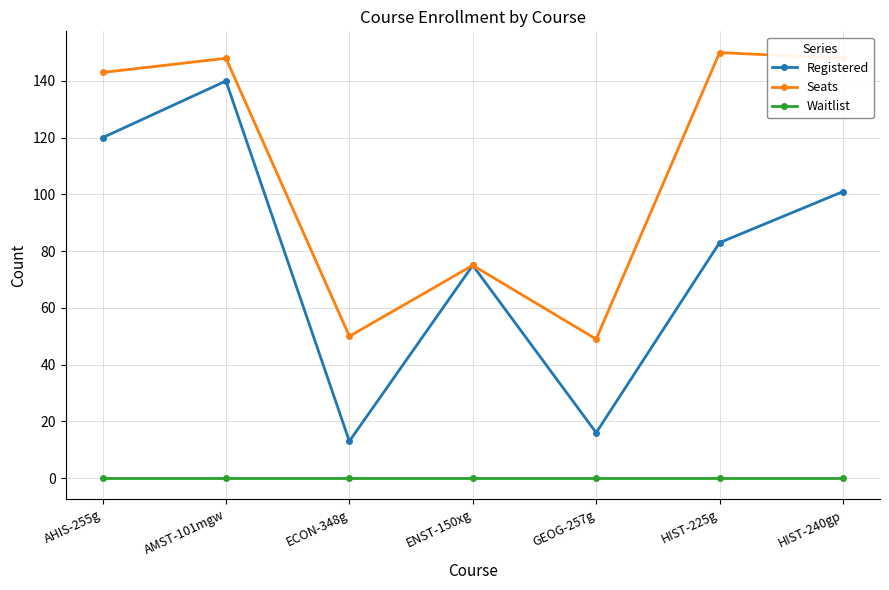

True or false: Waitlist and Seats cross at least once.

False